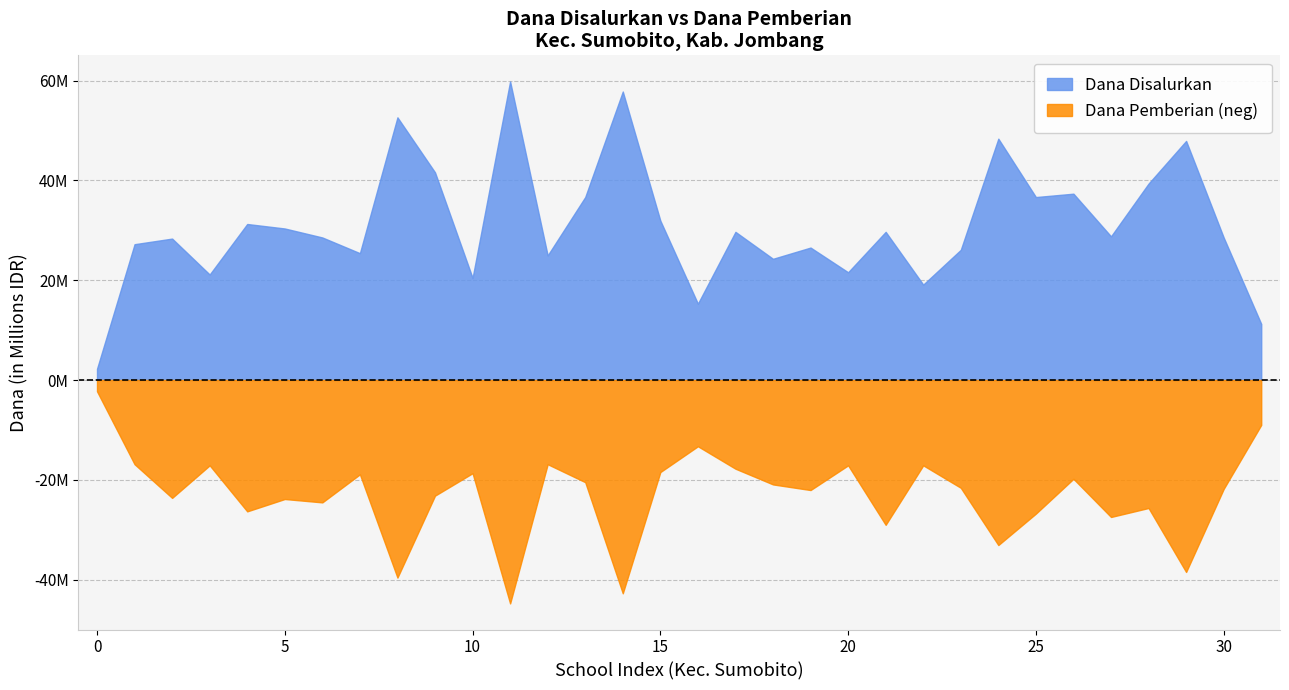

Is it true that Dana Aktivasi equals 6657404 at 9?

False